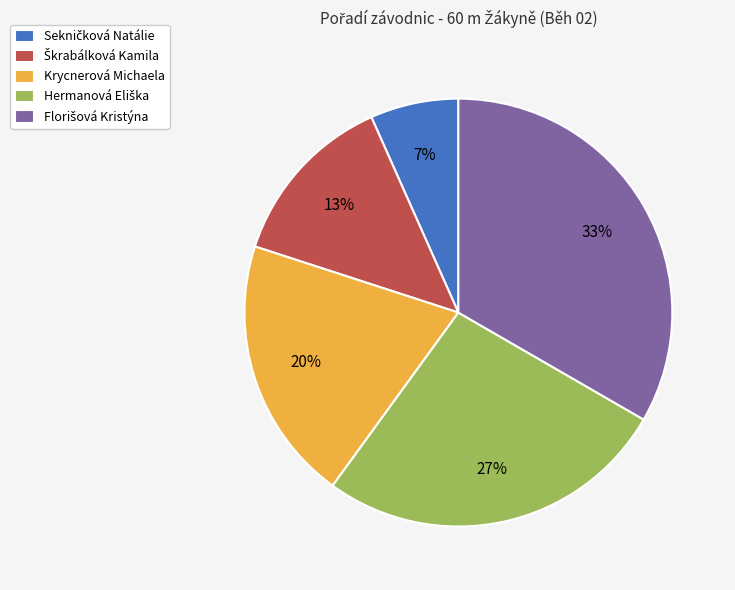

Count the number of slices in the pie.

5